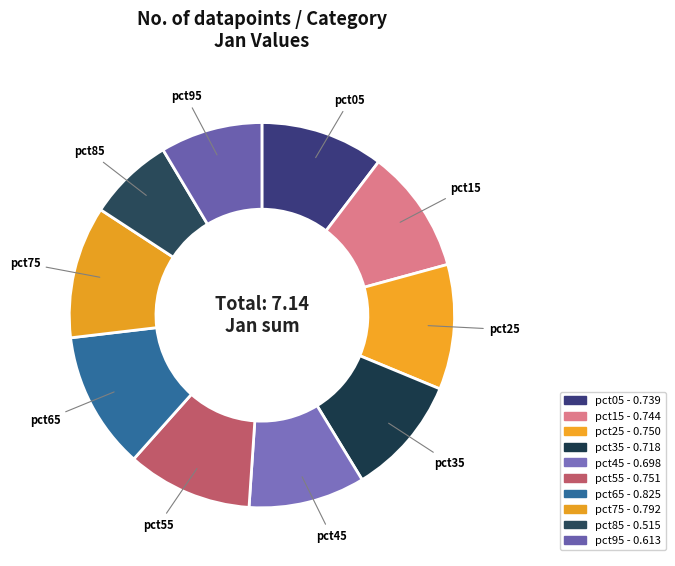

What percentage is the pct85 slice, to the nearest percent?

7%